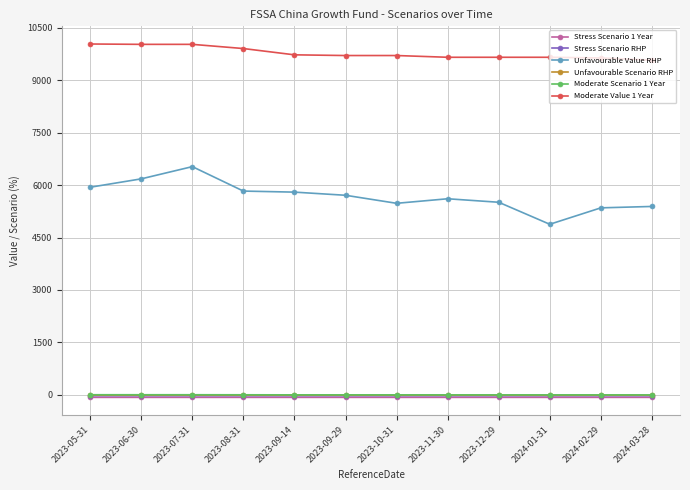

How many lines are shown in the chart?

6